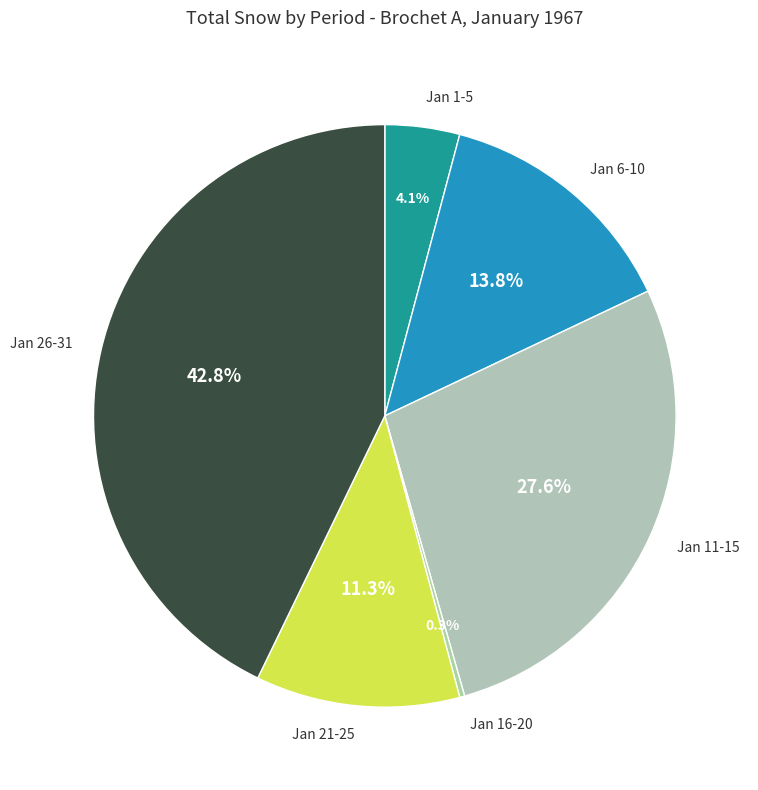

How many segments does this pie chart have?

6